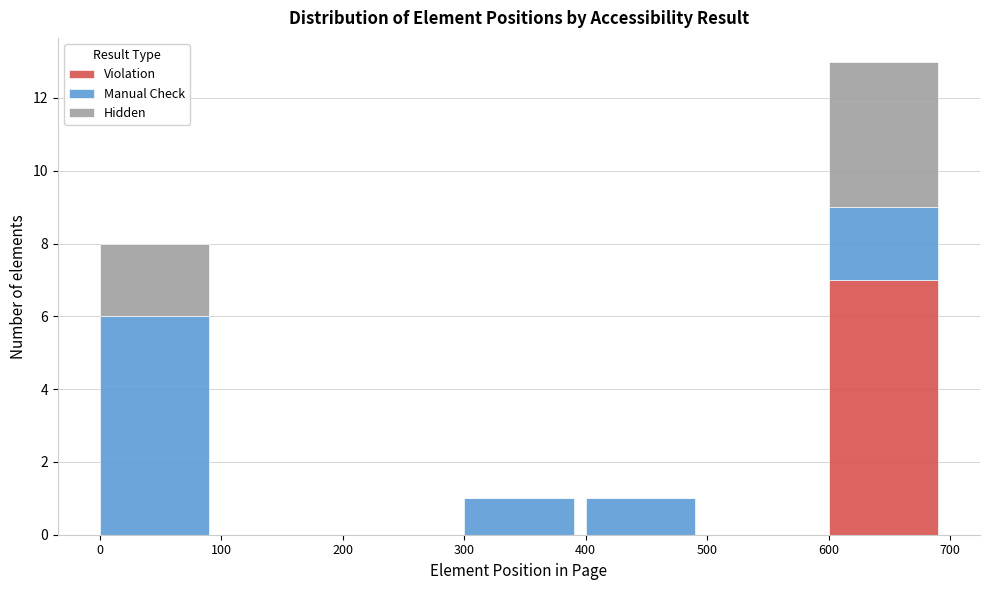

Reading left to right, transcribe the values for Violation.

0=0	100=0	200=0	300=0	400=0	500=0	600=7